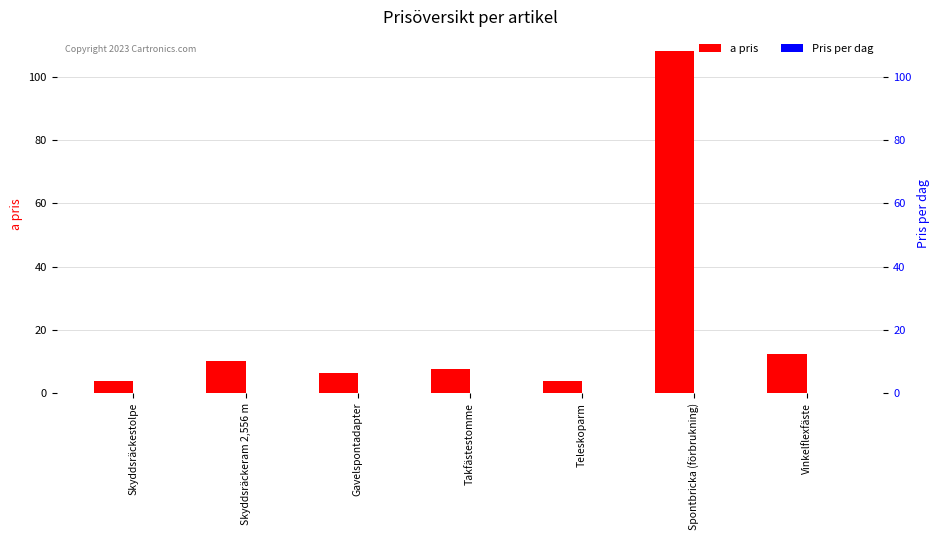

What is the value of the a pris bar at the 6th from the left?

108.0